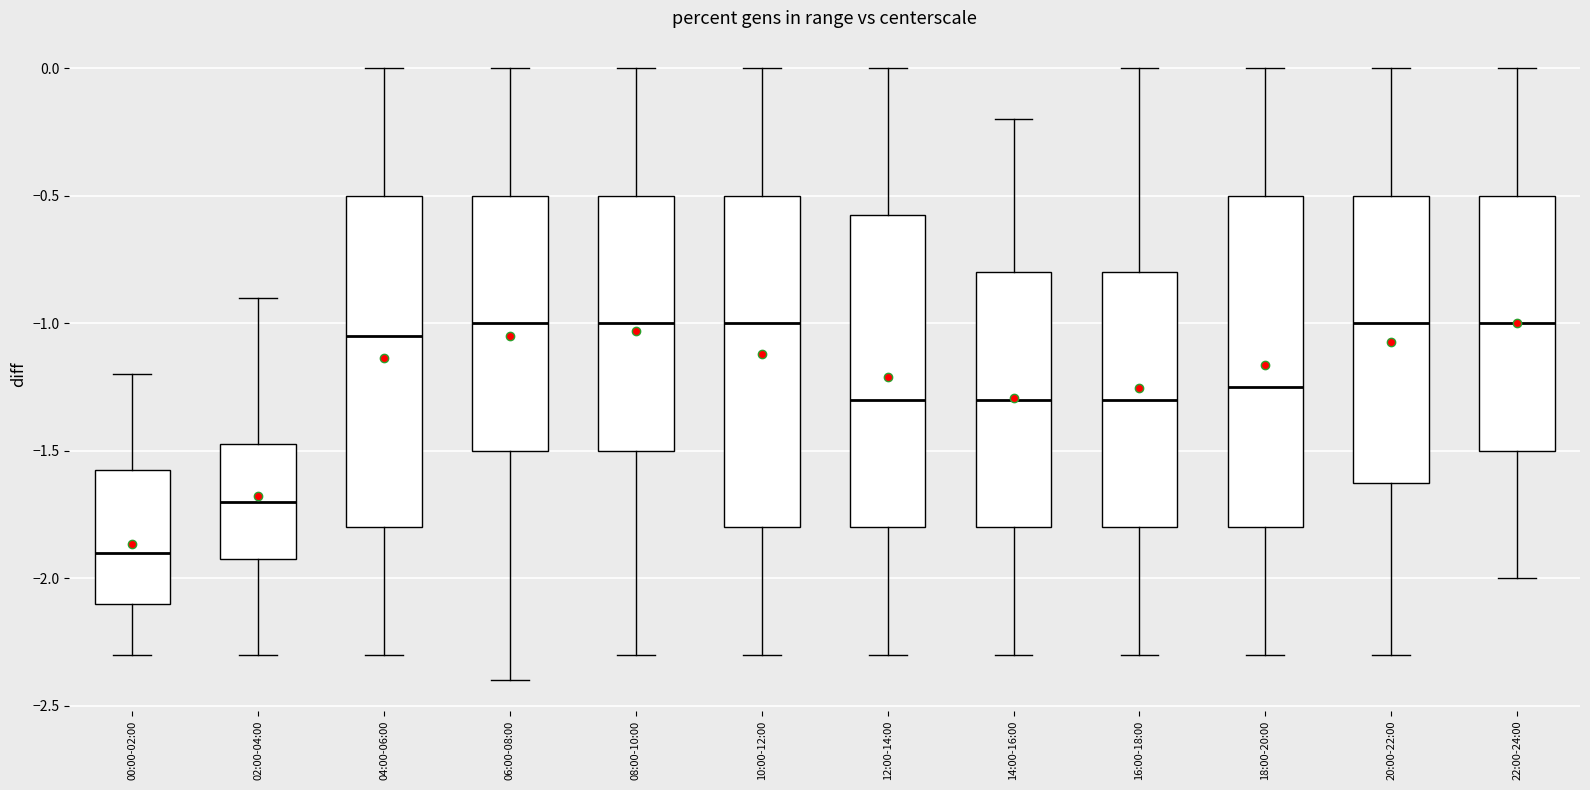

Reading left to right, read every box against the y-axis: the position of its median line, the range the box covers, and the ends of its whiskers. The values are not printed on the chart, so give them approximately, as read against the axis.

00:00-02:00: median -1.90, box -2.10 to -1.55, whiskers -2.30 to -1.20
02:00-04:00: median -1.70, box -1.90 to -1.45, whiskers -2.30 to -0.90
04:00-06:00: median -1.05, box -1.80 to -0.50, whiskers -2.30 to 0.00
06:00-08:00: median -1.00, box -1.50 to -0.50, whiskers -2.40 to 0.00
08:00-10:00: median -1.00, box -1.50 to -0.50, whiskers -2.30 to 0.00
10:00-12:00: median -1.00, box -1.80 to -0.50, whiskers -2.30 to 0.00
12:00-14:00: median -1.30, box -1.80 to -0.55, whiskers -2.30 to 0.00
14:00-16:00: median -1.30, box -1.80 to -0.80, whiskers -2.30 to -0.20
16:00-18:00: median -1.30, box -1.80 to -0.80, whiskers -2.30 to 0.00
18:00-20:00: median -1.25, box -1.80 to -0.50, whiskers -2.30 to 0.00
20:00-22:00: median -1.00, box -1.60 to -0.50, whiskers -2.30 to 0.00
22:00-24:00: median -1.00, box -1.50 to -0.50, whiskers -2.00 to 0.00